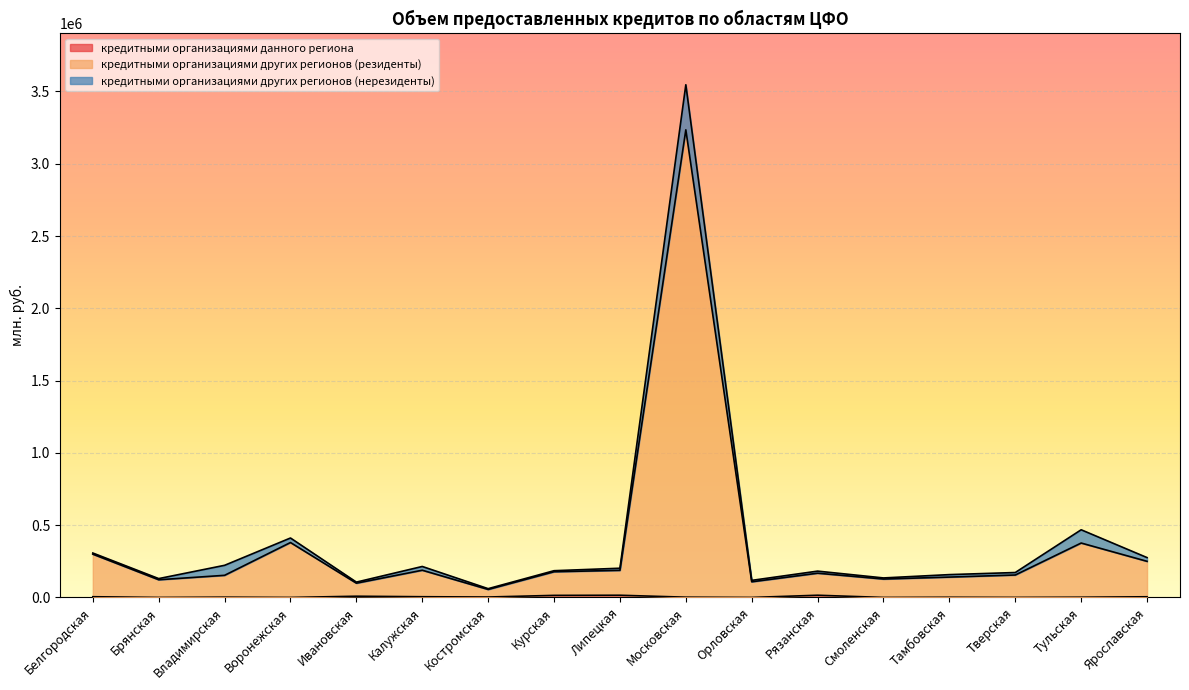

Between Белгородская and Липецкая, which series saw the biggest shift?

кредитными организациями других регионов (резиденты)